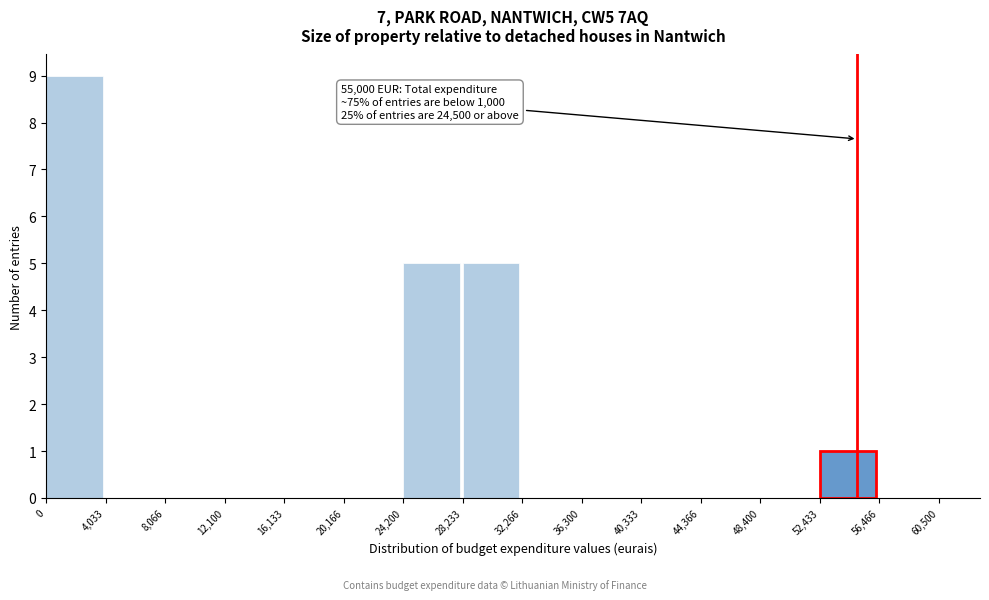

Which range on the x-axis has the tallest bar?

0 to 4,033